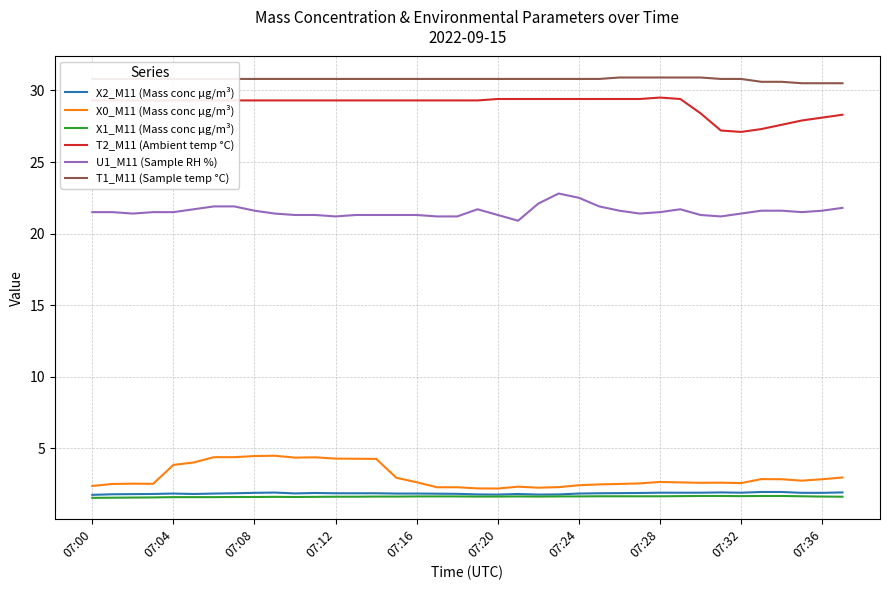

What is the maximum value for X1_M11 (Mass conc μg/m³)?

1.7